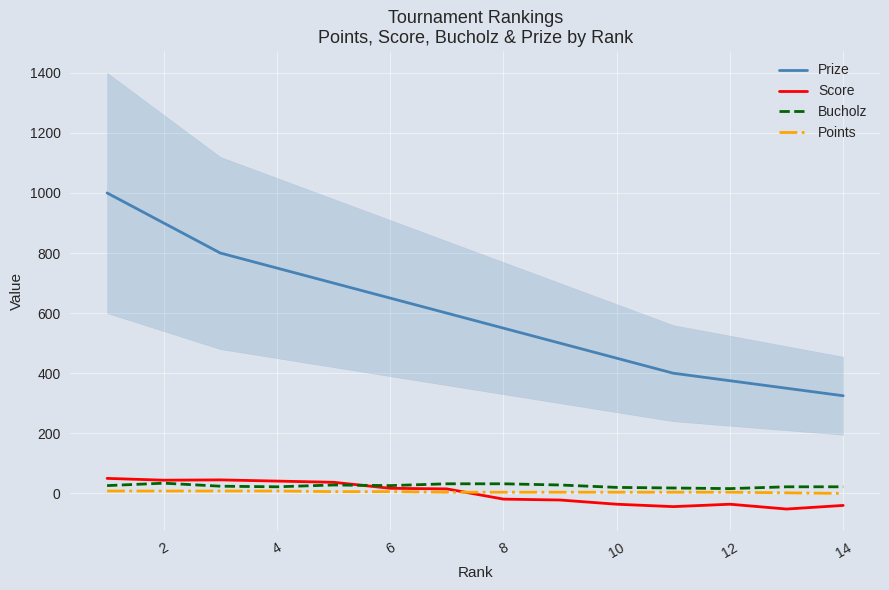

What is the sum of the Bucholz values at 4 and 14?

44